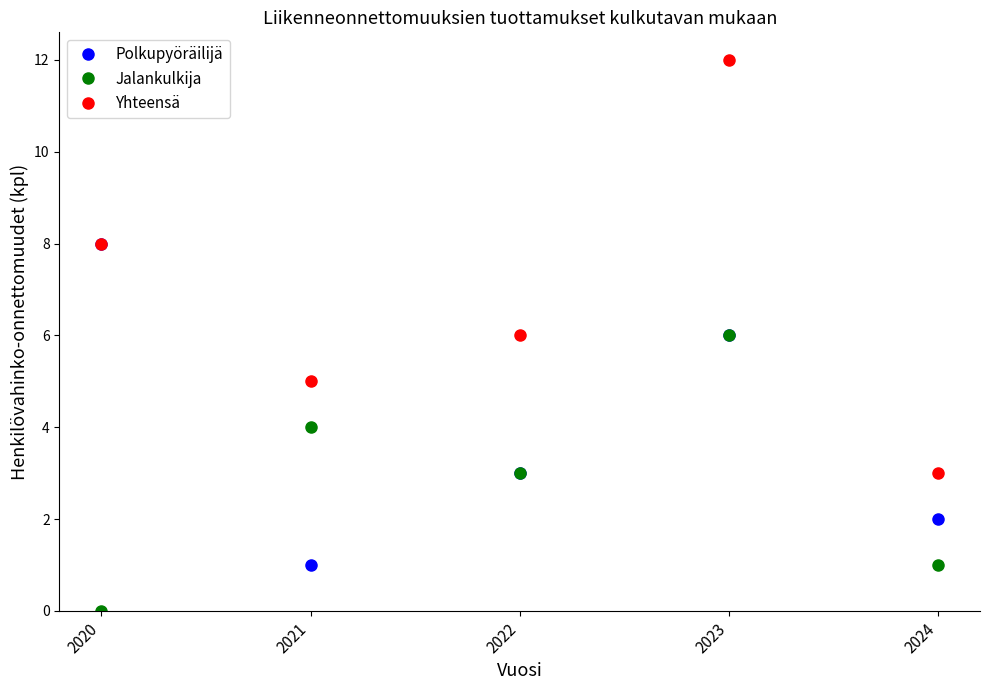

Count the number of data series in this chart.

3